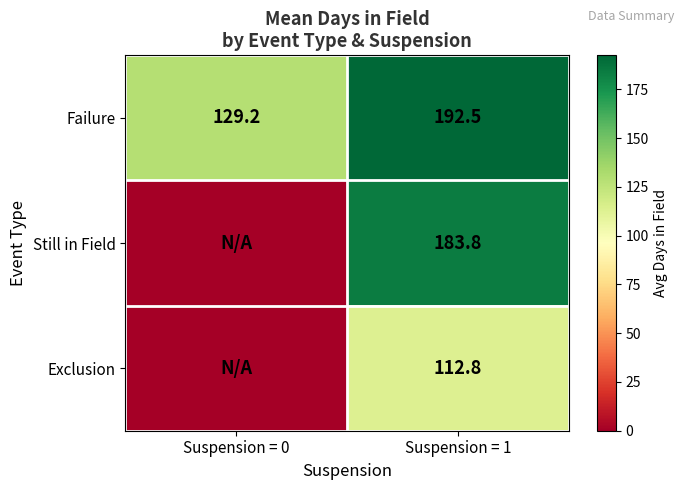

What is the average value of the Exclusion series?

56.4